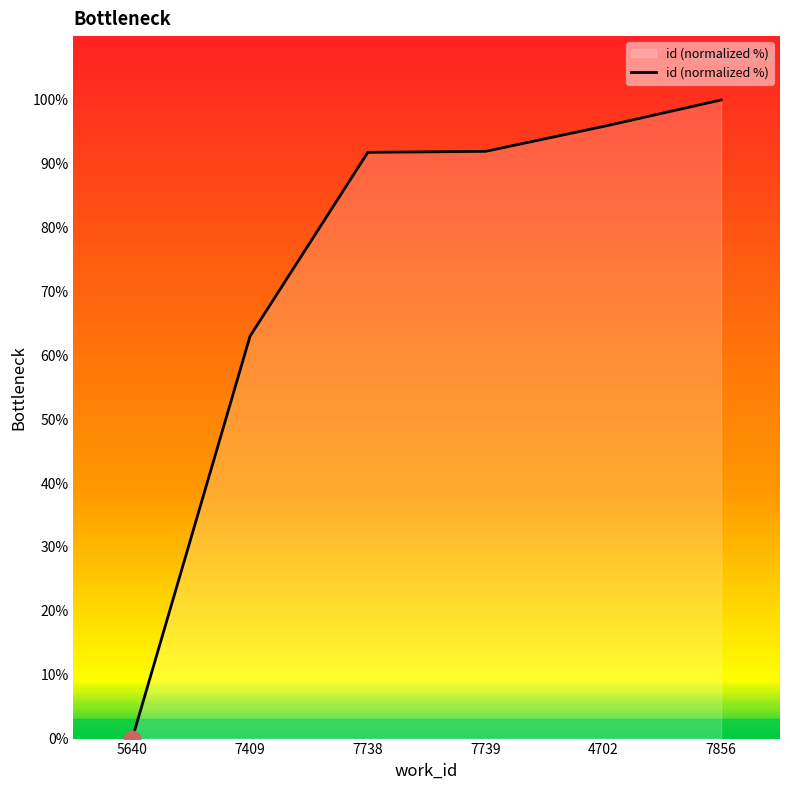

Where does the data first go above 91?

7738